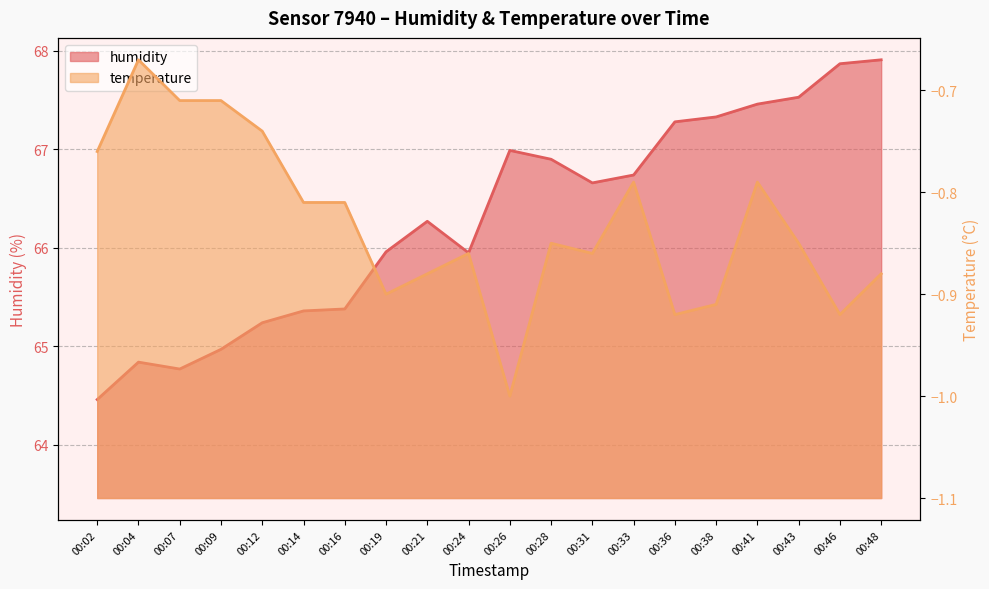

True or false: humidity has a value of 24.0 at 00:24.

False